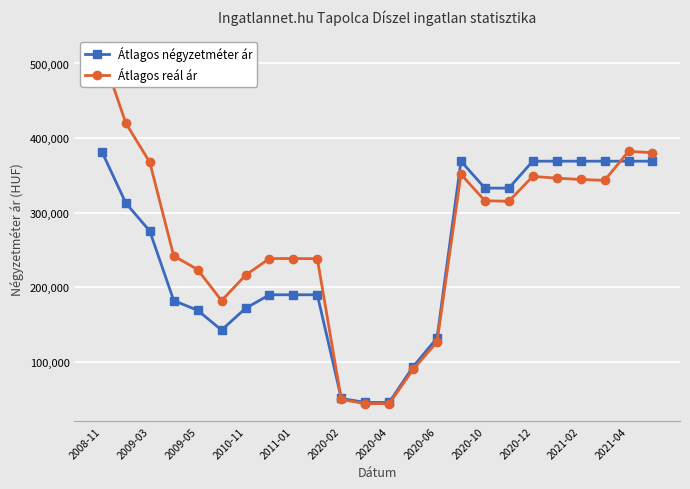

Which series has the largest total across all categories?

Átlagos reál ár